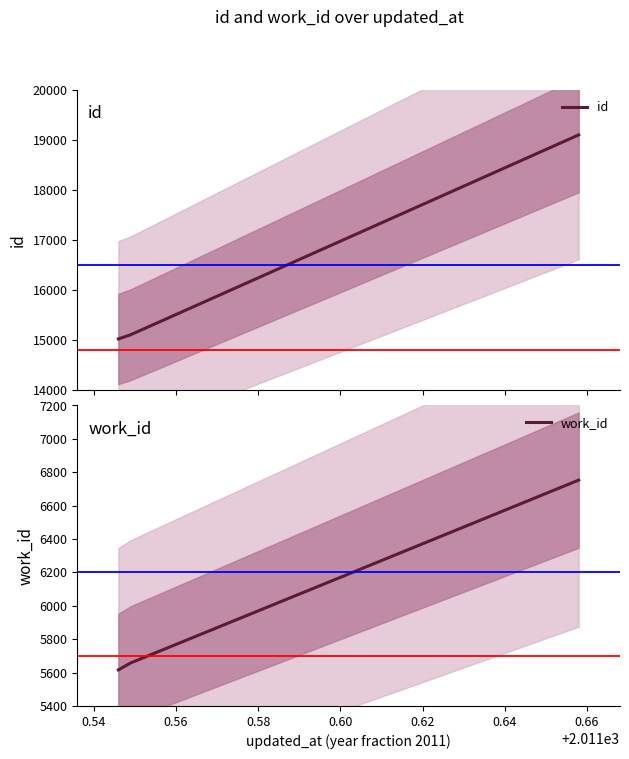

True or false: work_id has more than 1 points higher than both neighbors.

False